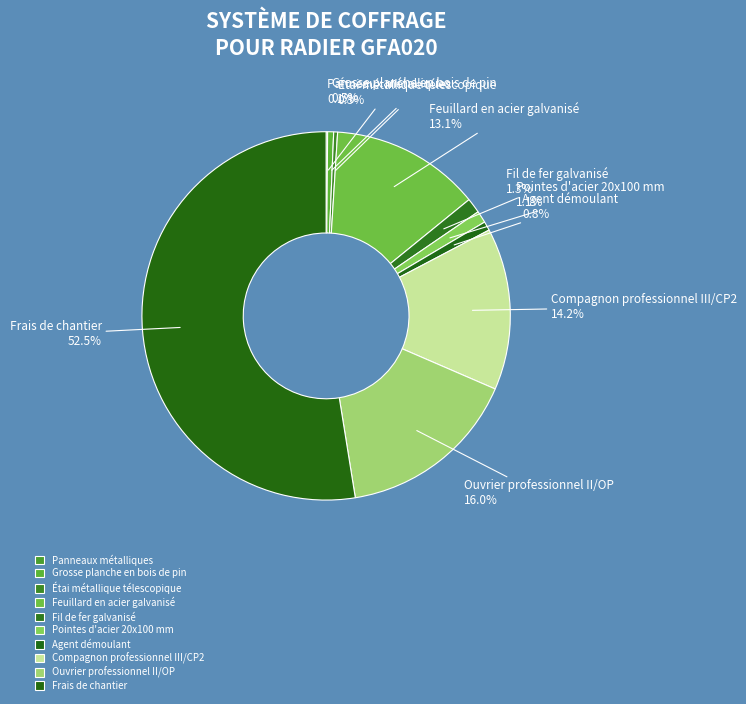

Does any single category account for the majority?

Yes